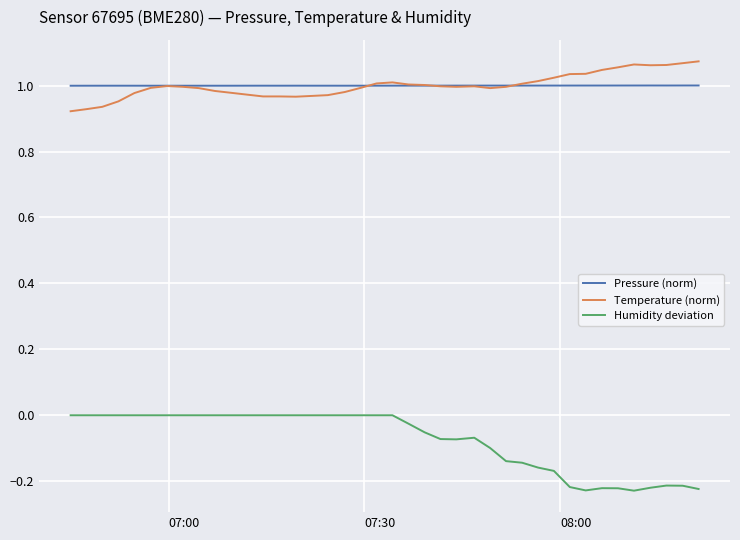

True or false: Humidity deviation and Temperature (norm) intersect in this chart.

False